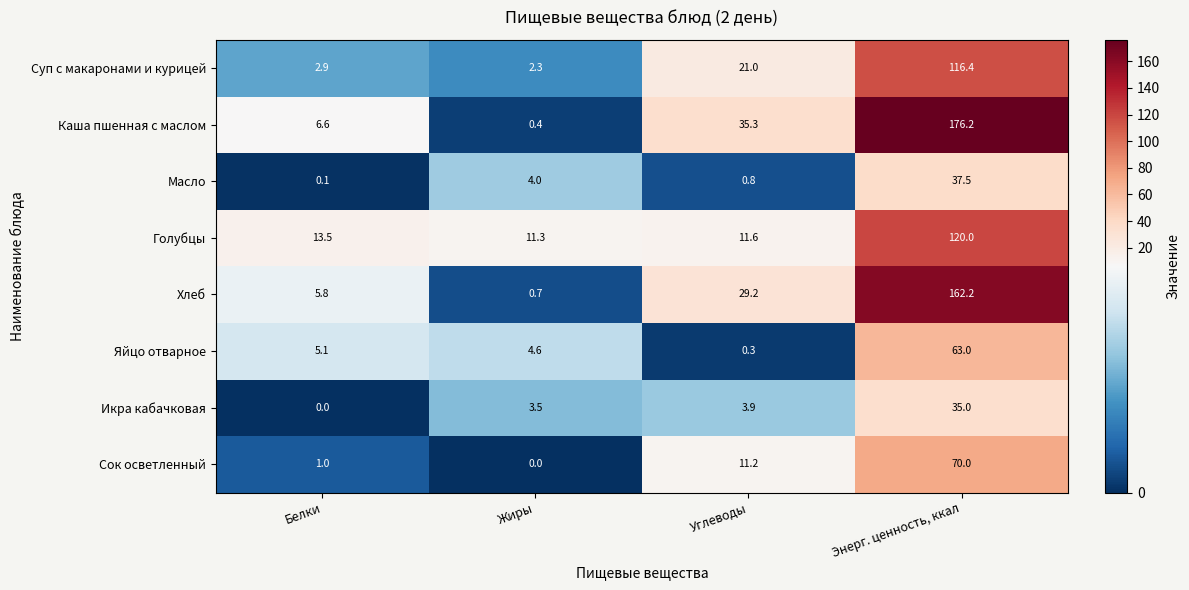

List the series in order of their peak value, lowest first.

Икра кабачковая, Масло, Яйцо отварное, Сок осветленный, Суп с макаронами и курицей, Голубцы, Хлеб, Каша пшенная с маслом